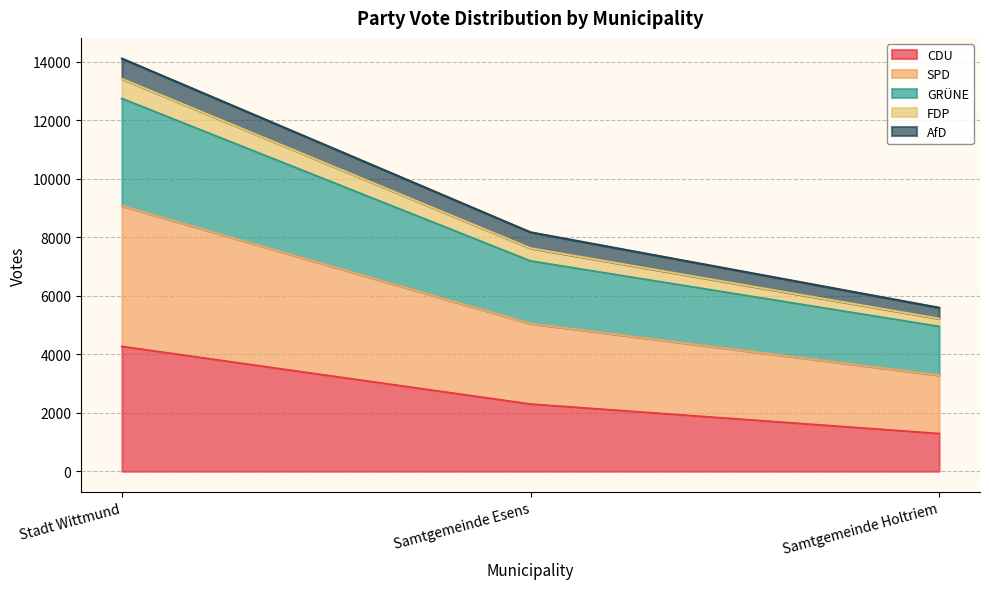

How many data points does each series have?

3